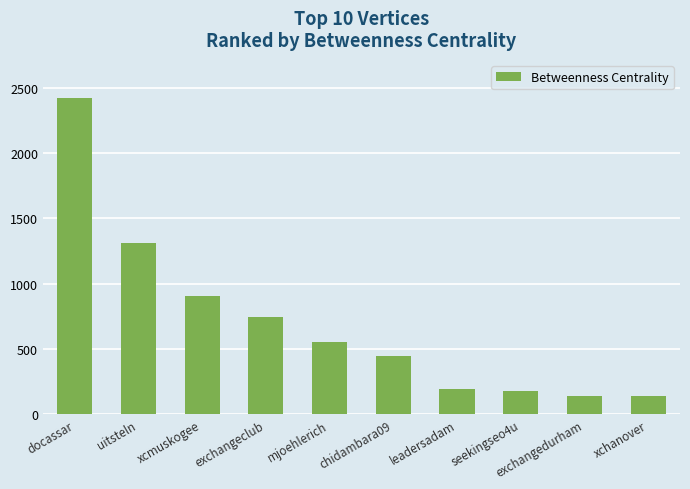

What is the maximum value shown in the chart?

2421.5